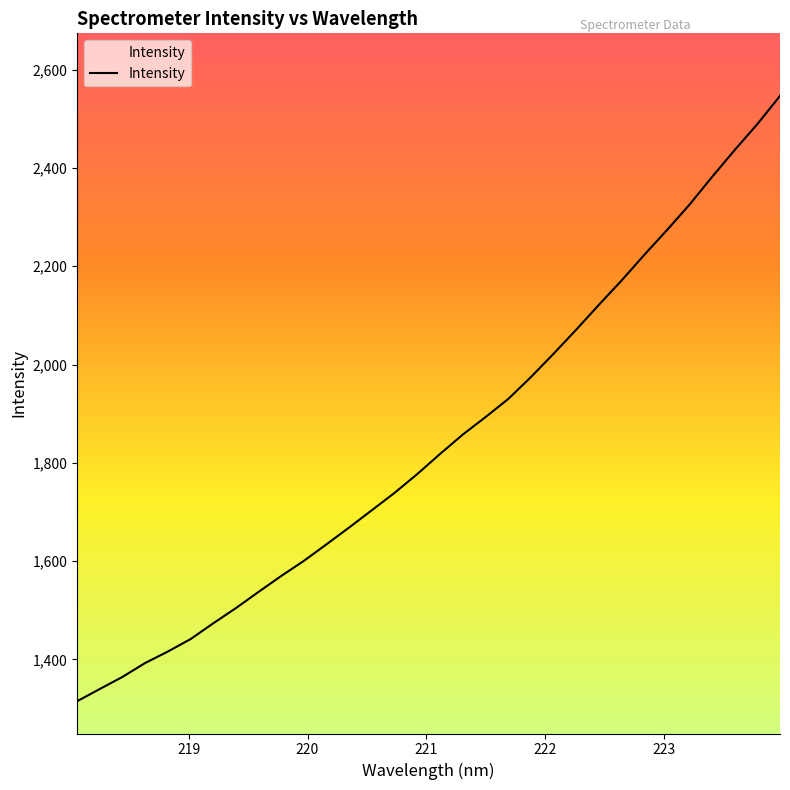

Reading left to right, transcribe all the data shown in this chart.

1314.9	1339.8	1364.5	1392.7	1416.1	1441.4	1473.6	1504.5	1537.6	1570.0	1600.8	1634.5	1668.8	1704.0	1739.2	1777.5	1818.2	1857.5	1893.0	1929.7	1974.3	2021.7	2070.7	2121.3	2170.7	2222.7	2273.2	2325.2	2381.8	2436.5	2489.2	2546.6